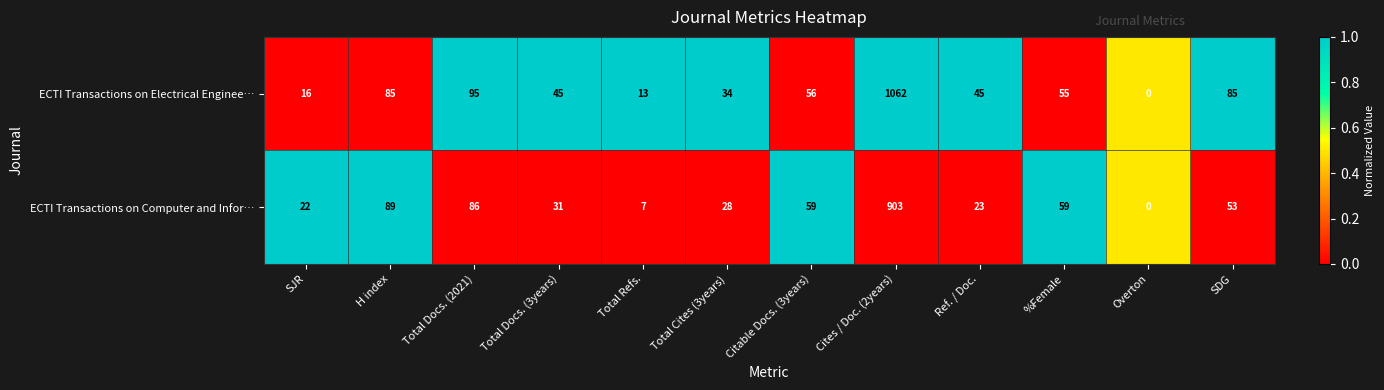

Rank the series by their average value, from highest to lowest.

ECTI Transactions on Electrical Enginee…, ECTI Transactions on Computer and Infor…